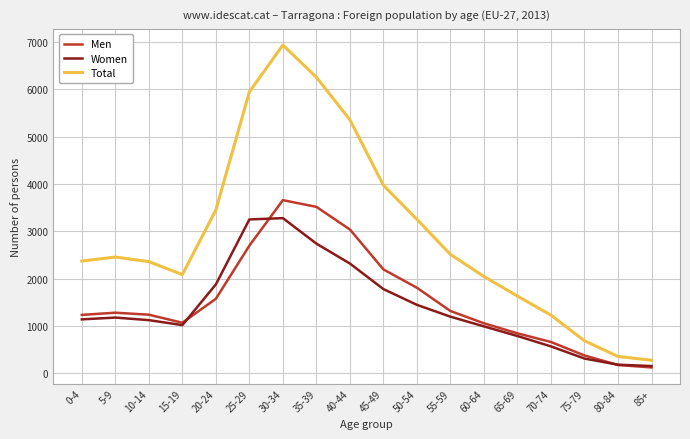

The value of Women at 25-29 is 1061. True or false?

False